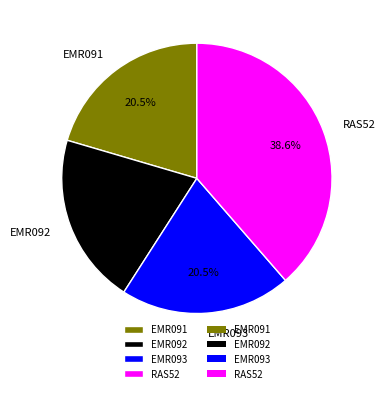

How many slices are in this pie chart?

4